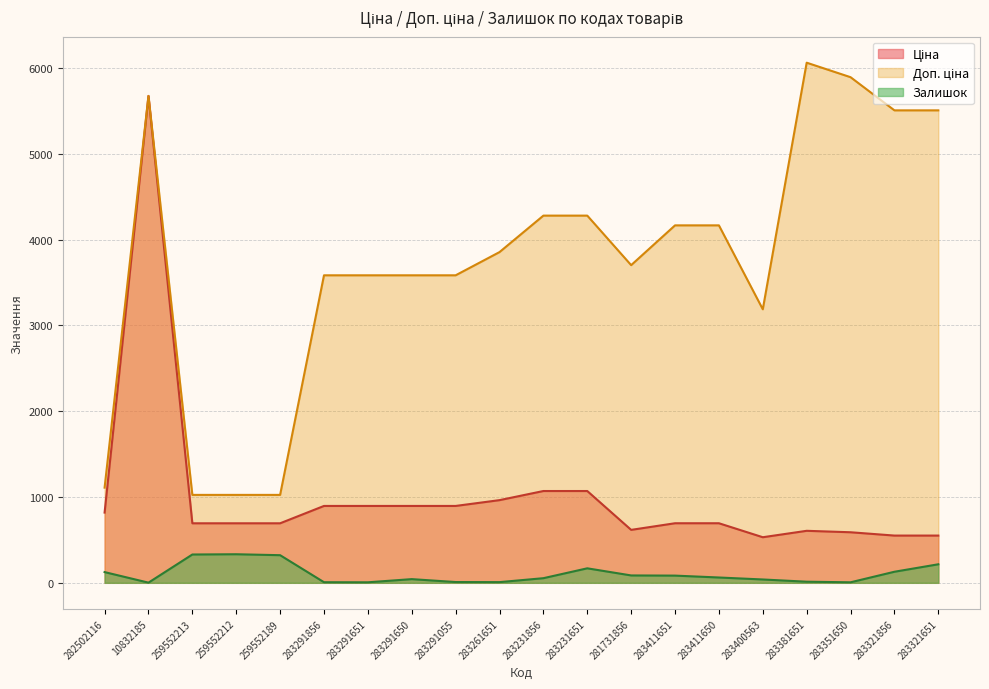

Between 283411650 and 283321651, which series saw the biggest shift?

Доп. ціна